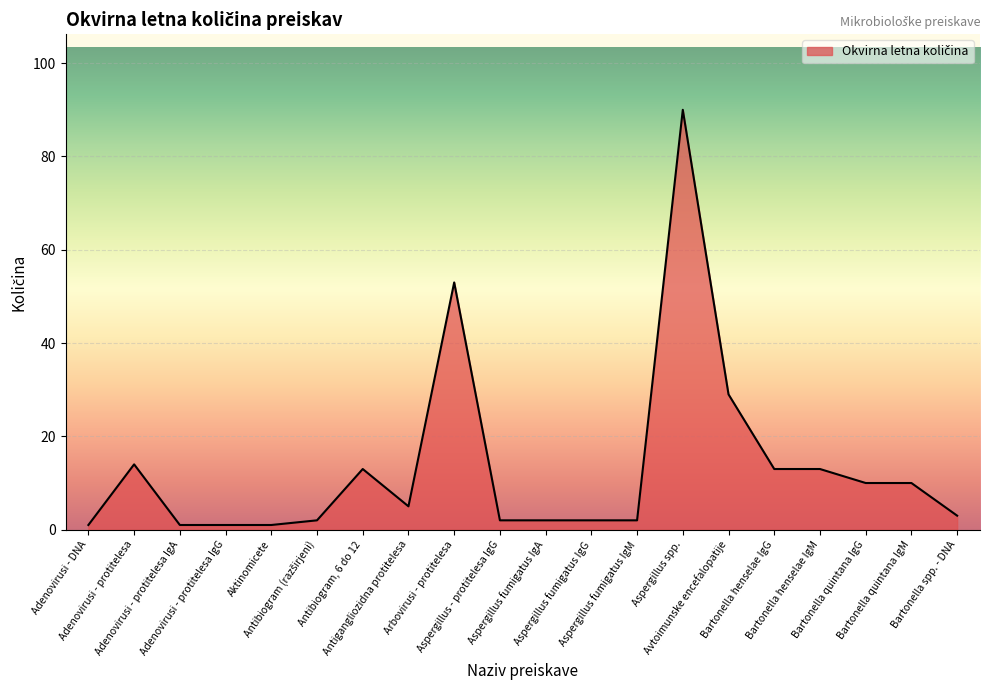

At which category does the chart reach its peak across all series?

Aspergillus spp.